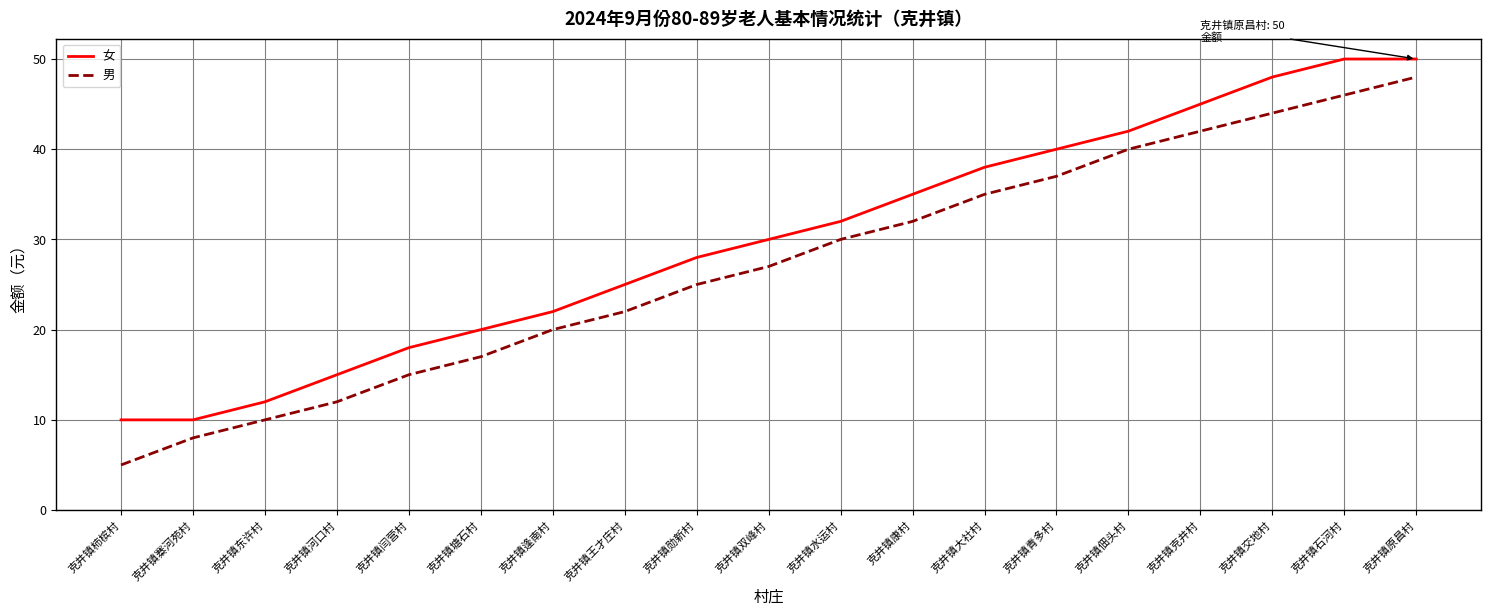

True or false: 男 and 女 cross at least once.

False